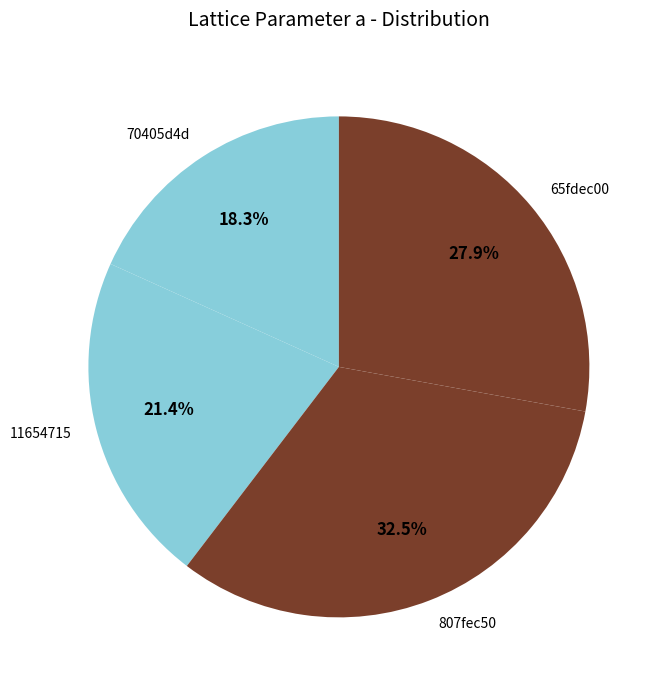

Which has a higher value, 70405d4d or 807fec50?

807fec50